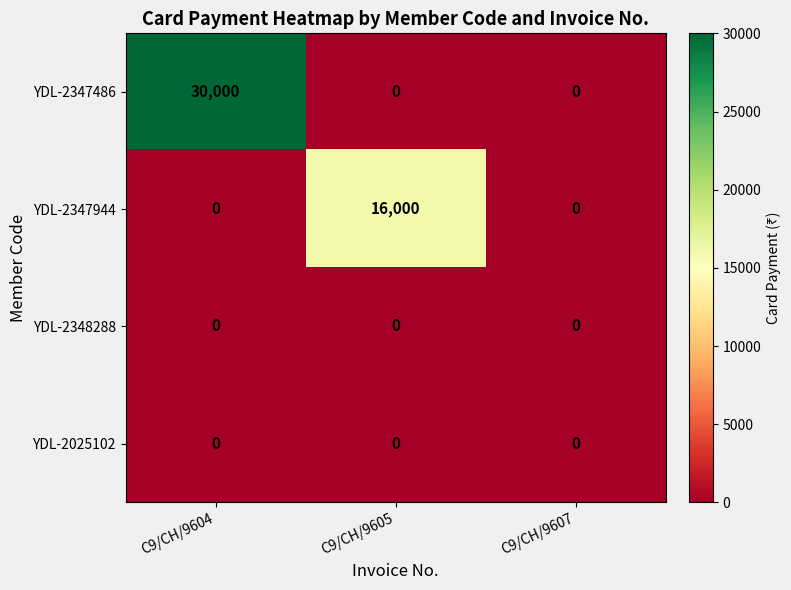

Is it true that YDL-2347486 equals 9987 at C9/CH/9607?

False